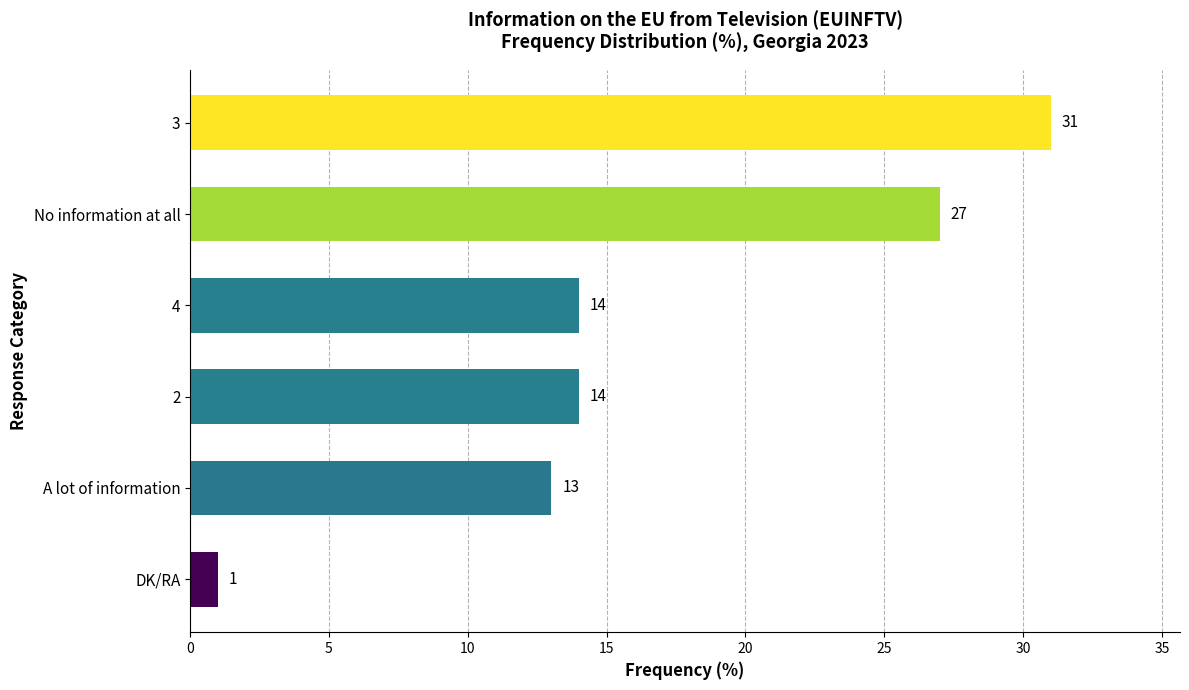

How many categories are shown in the chart?

6